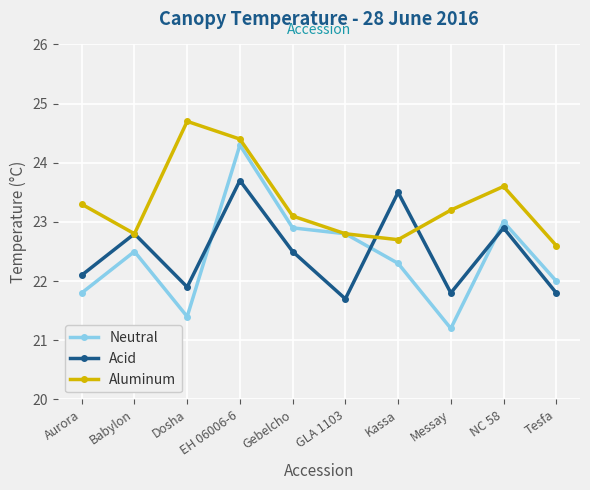

True or false: Aluminum and Acid cross at least once.

True